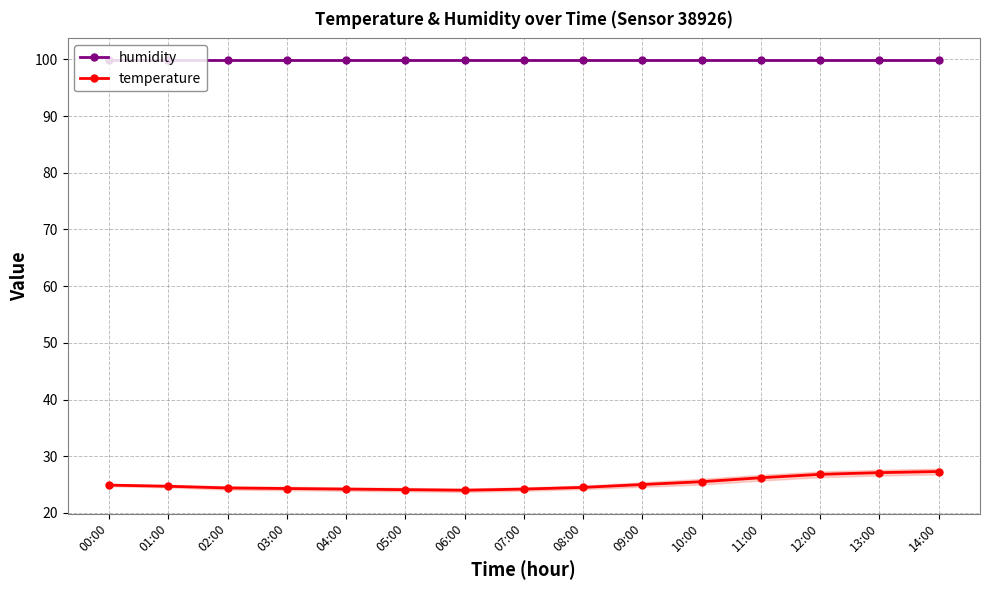

What is the label of the 12th point from the left?

11:00